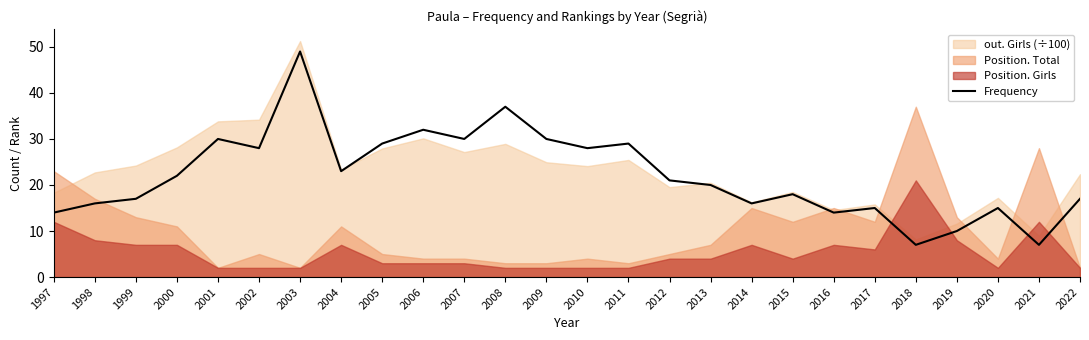

Reading left to right, list all the values displayed in this chart.

14	16	17	22	30	28	49	23	29	32	30	37	30	28	29	21	20	16	18	14	15	7	10	15	7	17